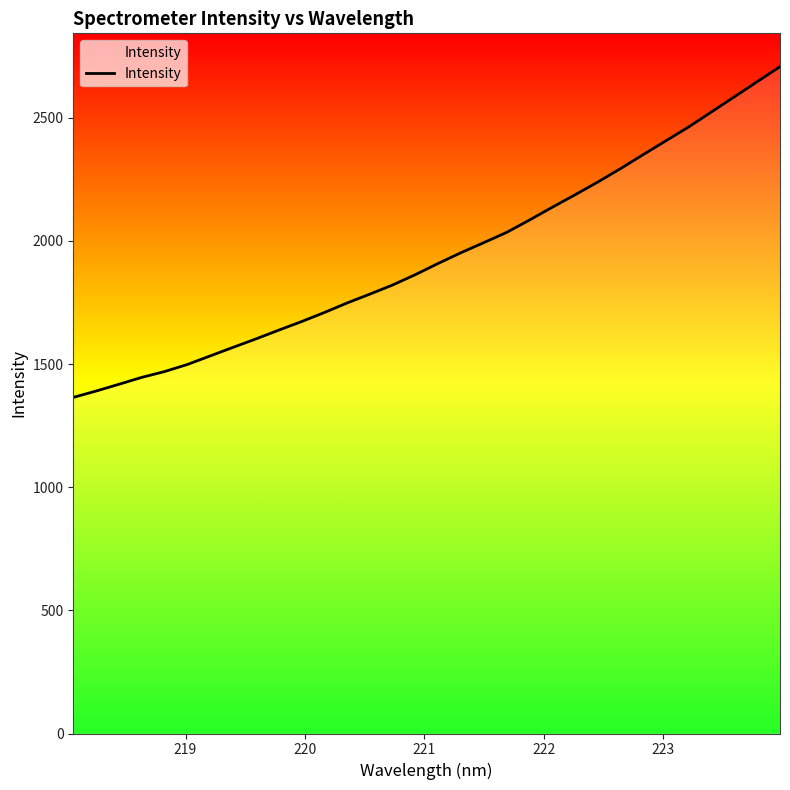

What is the minimum value shown in the chart?

1364.5